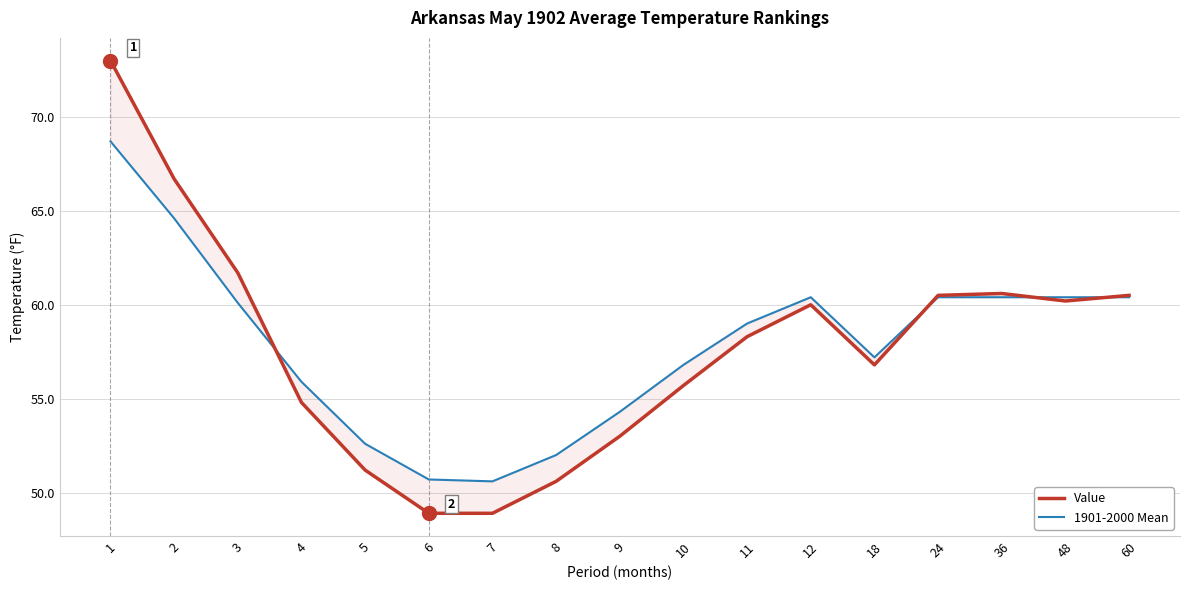

What is the minimum value for Value?

48.9